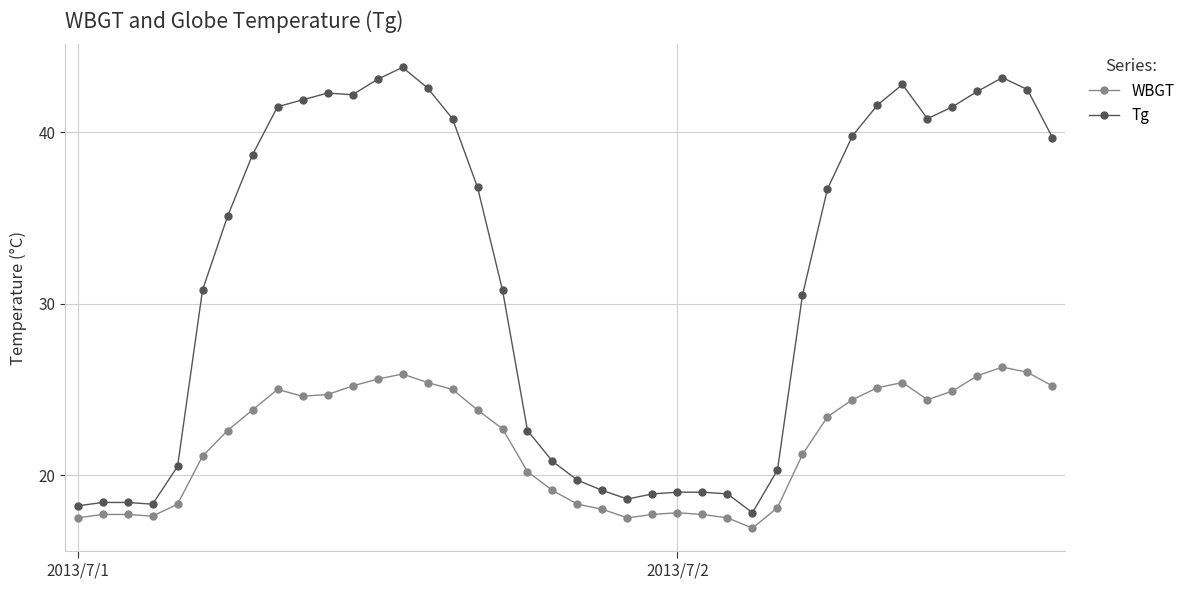

What is the smallest value displayed?

16.9